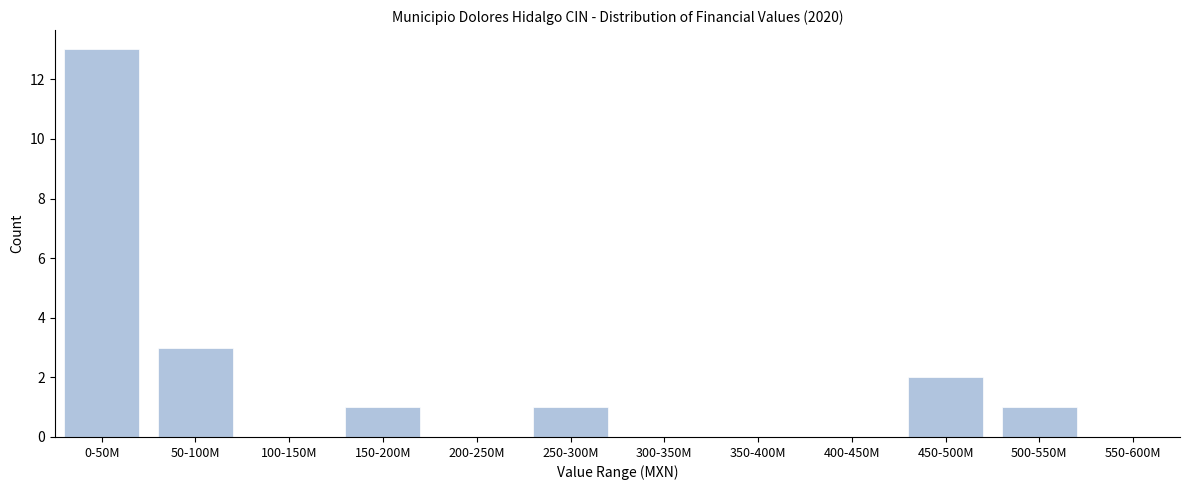

Reading left to right, transcribe all the data shown in this chart.

0-50M=13	50-100M=3	100-150M=0	150-200M=1	200-250M=0	250-300M=1	300-350M=0	350-400M=0	400-450M=0	450-500M=2	500-550M=1	550-600M=0